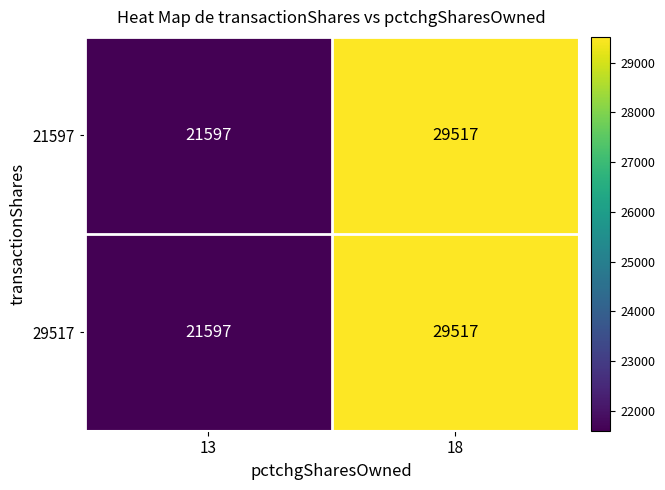

List the labels in order of 29517 value, smallest first.

13, 18